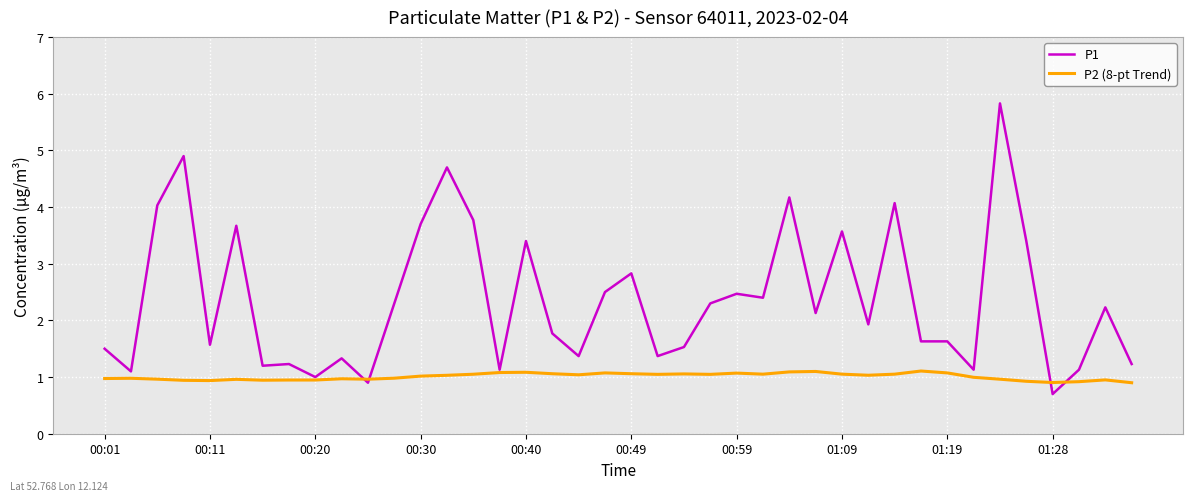

What are all the series names shown in the legend?

P1, P2 (8-pt Trend)